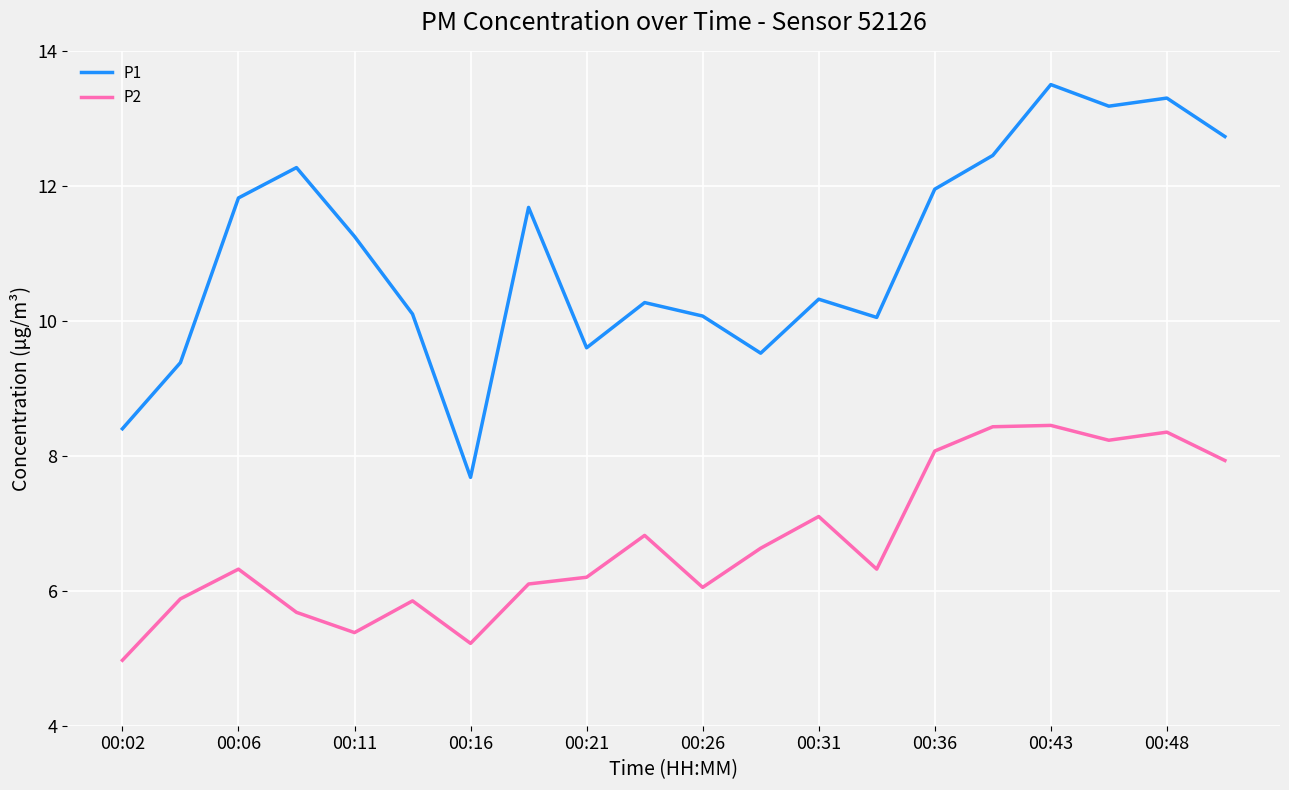

Which series has the largest range (max minus min)?

P1